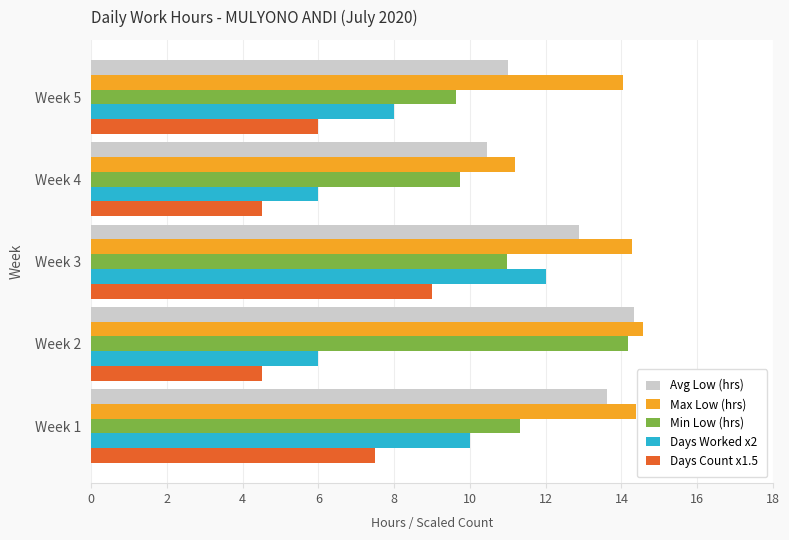

What is the difference between the maximum and minimum values in the Avg Low (hrs) series?

3.9